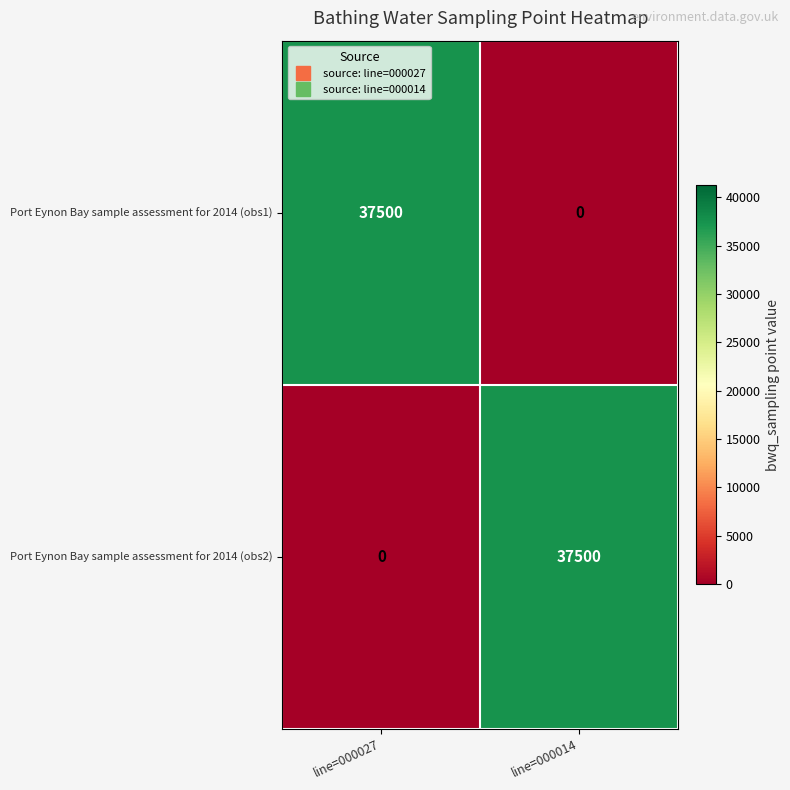

Reading left to right, what are all the values shown in this chart?

Port Eynon Bay sample assessment for 2014 (obs1): 37500	0
Port Eynon Bay sample assessment for 2014 (obs2): 0	37500